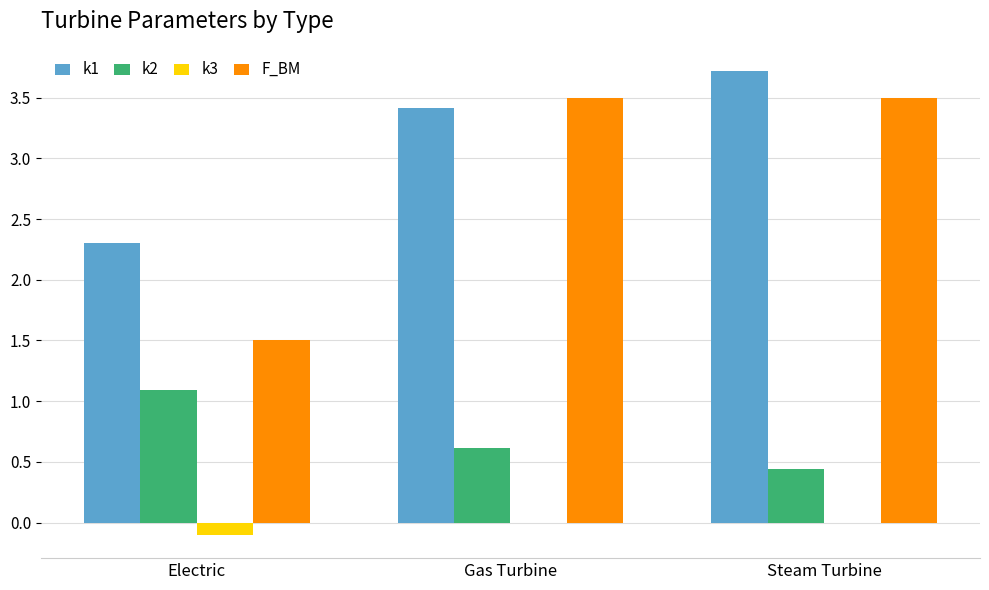

Reading left to right, list all the values displayed in this chart.

k1: Electric=2.3	Gas Turbine=3.4	Steam Turbine=3.7
k2: Electric=1.1	Gas Turbine=0.6	Steam Turbine=0.4
k3: Electric=-0.1	Gas Turbine=0.0	Steam Turbine=0.0
F_BM: Electric=1.5	Gas Turbine=3.5	Steam Turbine=3.5